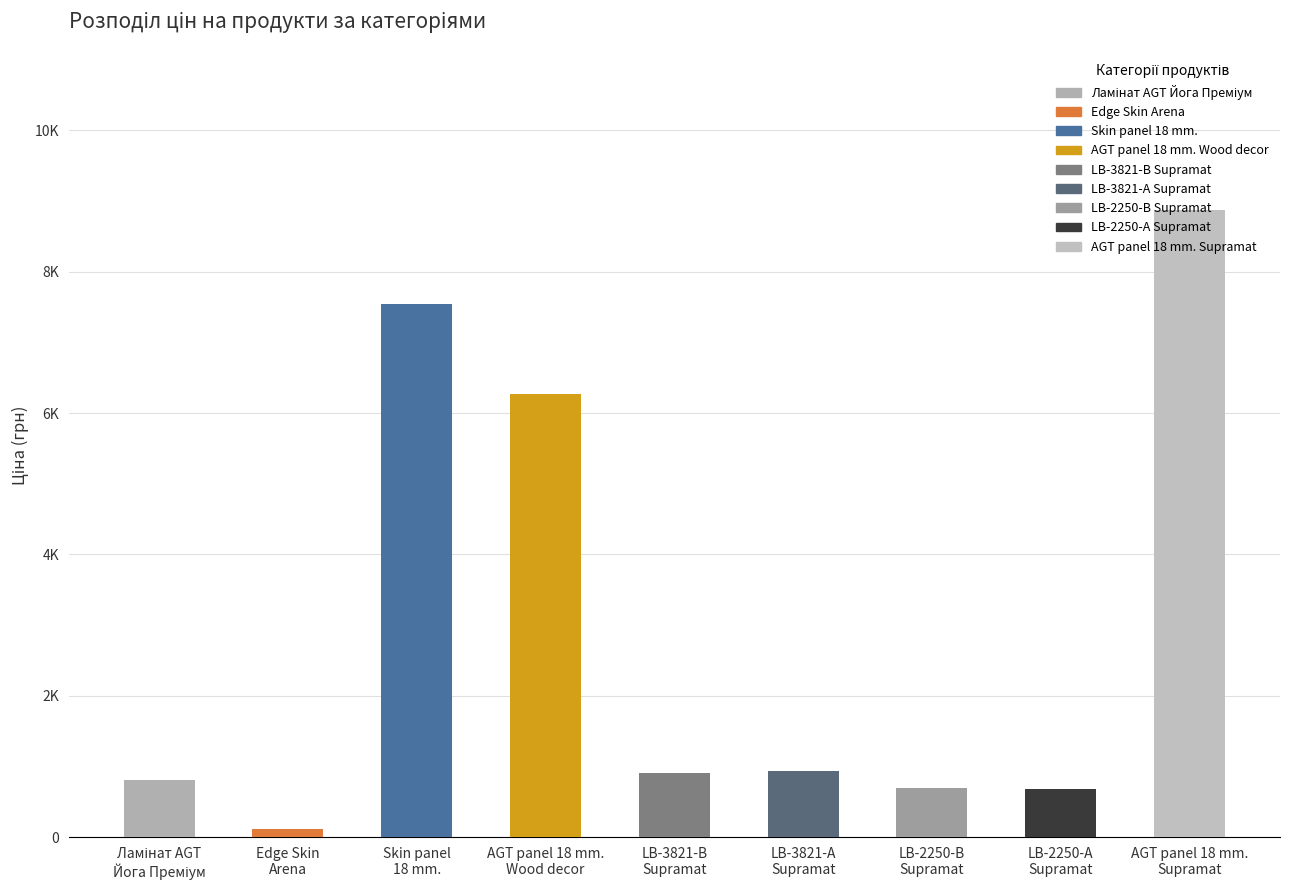

What is the label of the 6th bar from the right?

AGT panel 18 mm.
Wood decor